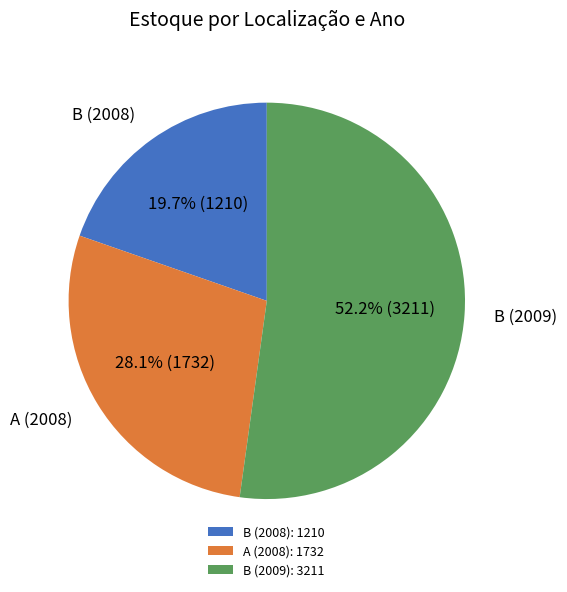

How much of the chart is everything except B (2008)?

80.3%